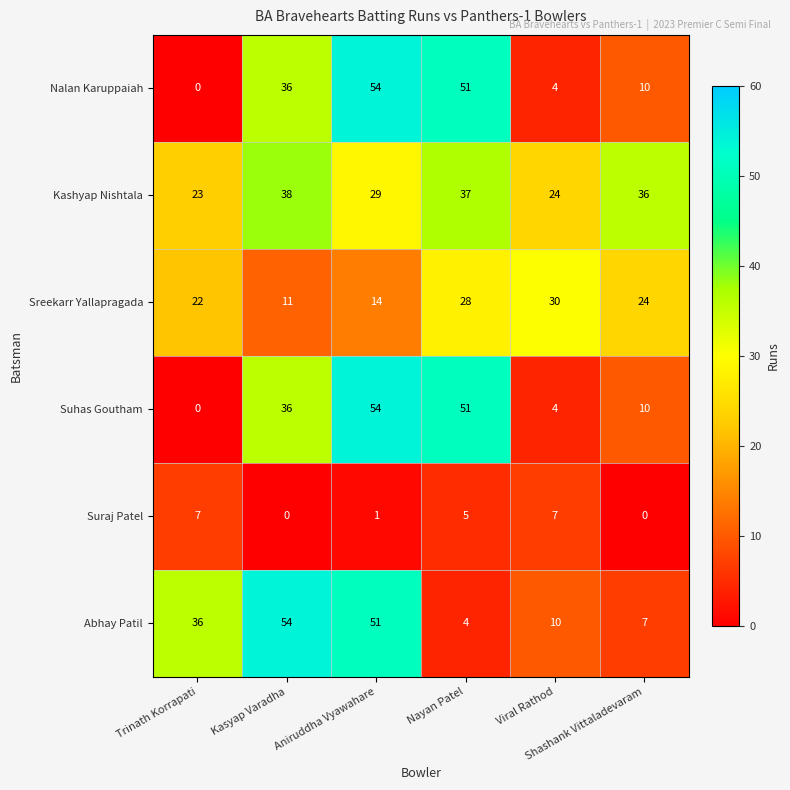

How many data points in Nalan Karuppaiah are less than 36?

3